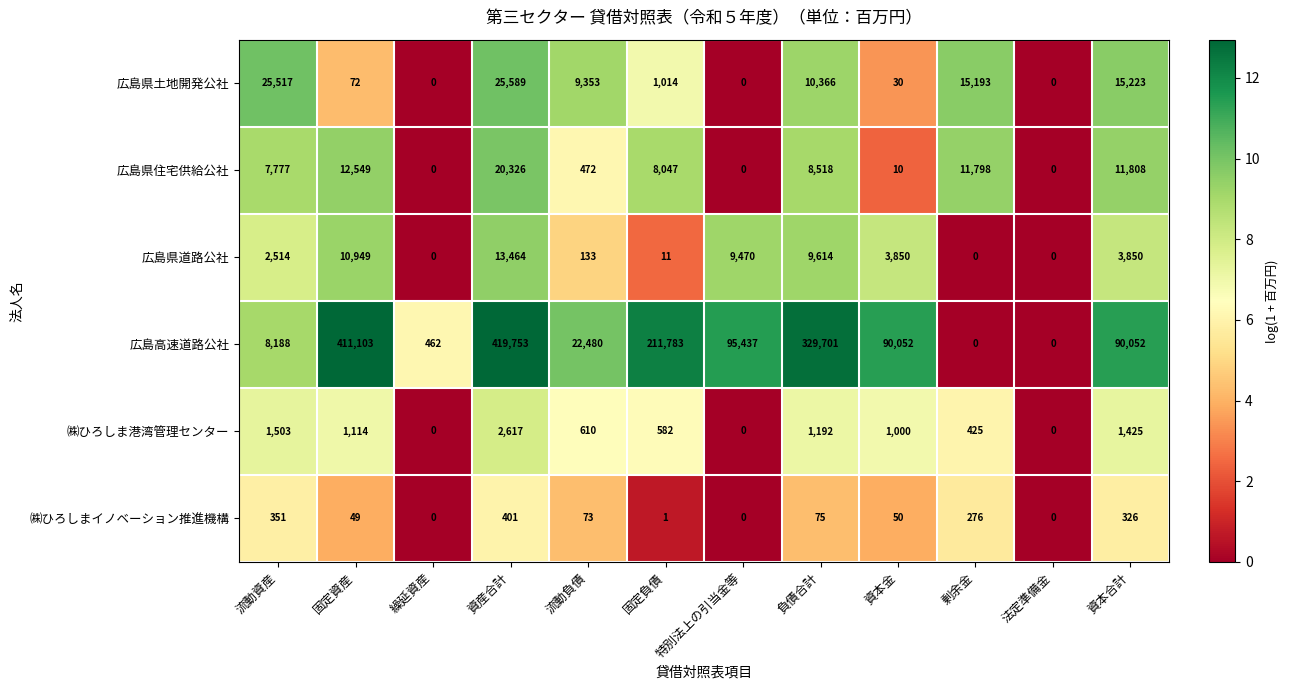

Which series has the largest total across all categories?

広島高速道路公社